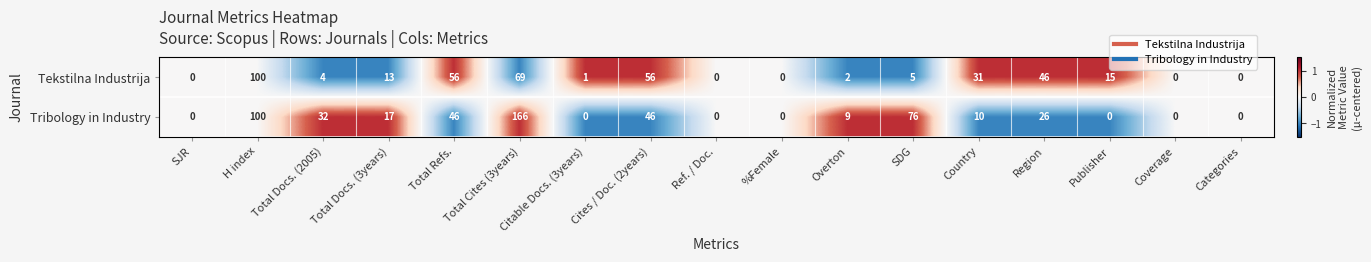

Which series changed the most between Total Refs. and Overton?

Tekstilna Industrija